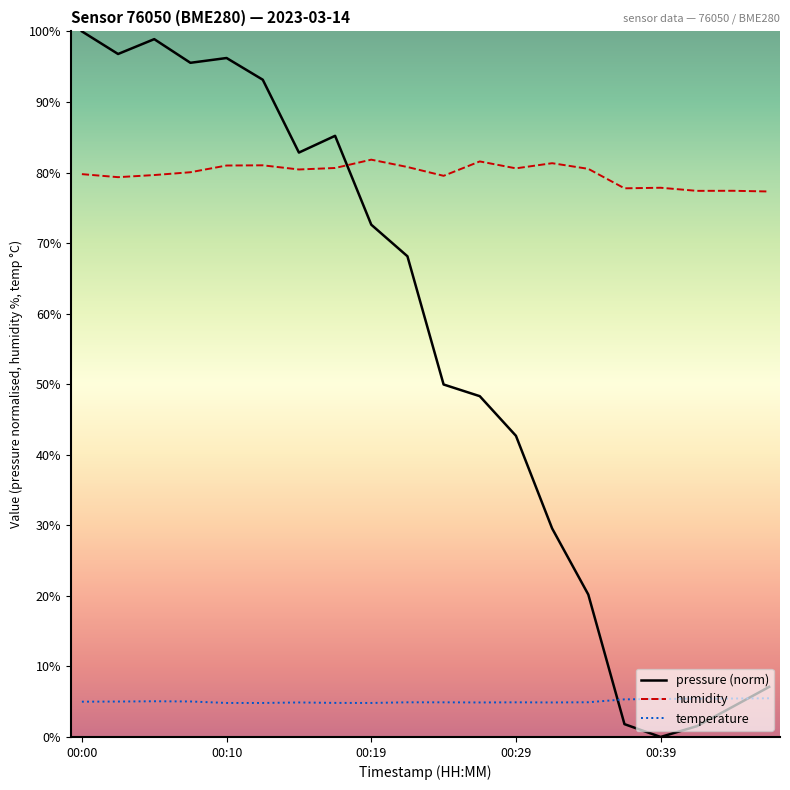

Rank the series by their average value, from highest to lowest.

humidity, pressure (norm), temperature